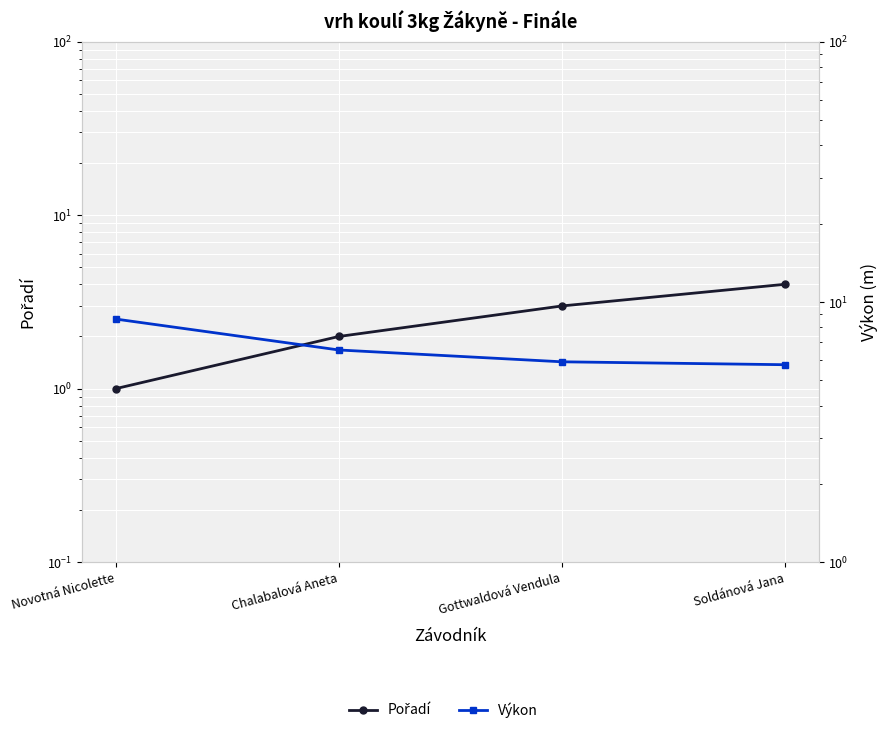

Which series has the largest range (max minus min)?

Pořadí